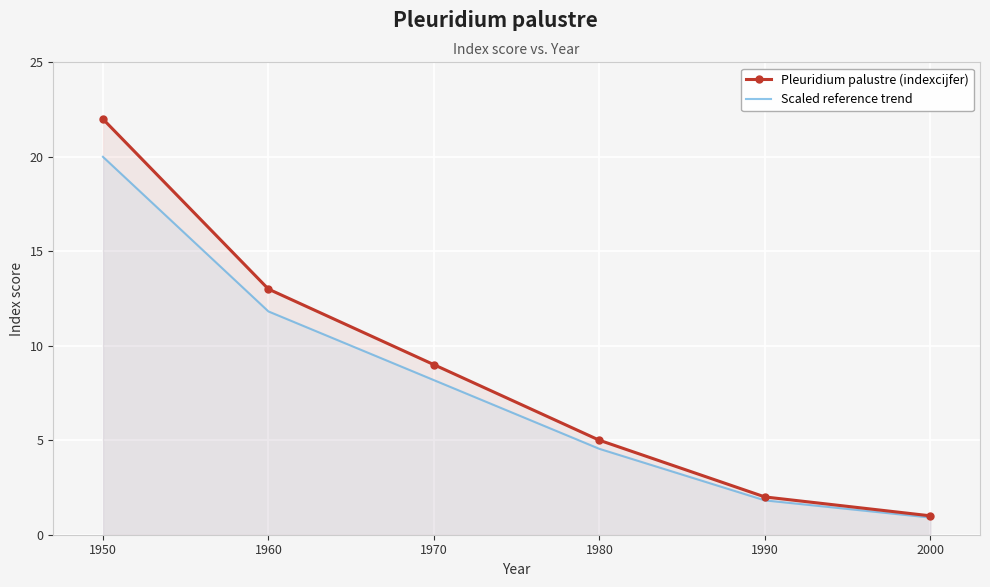

True or false: Scaled reference trend and Pleuridium palustre (indexcijfer) cross at least once.

False